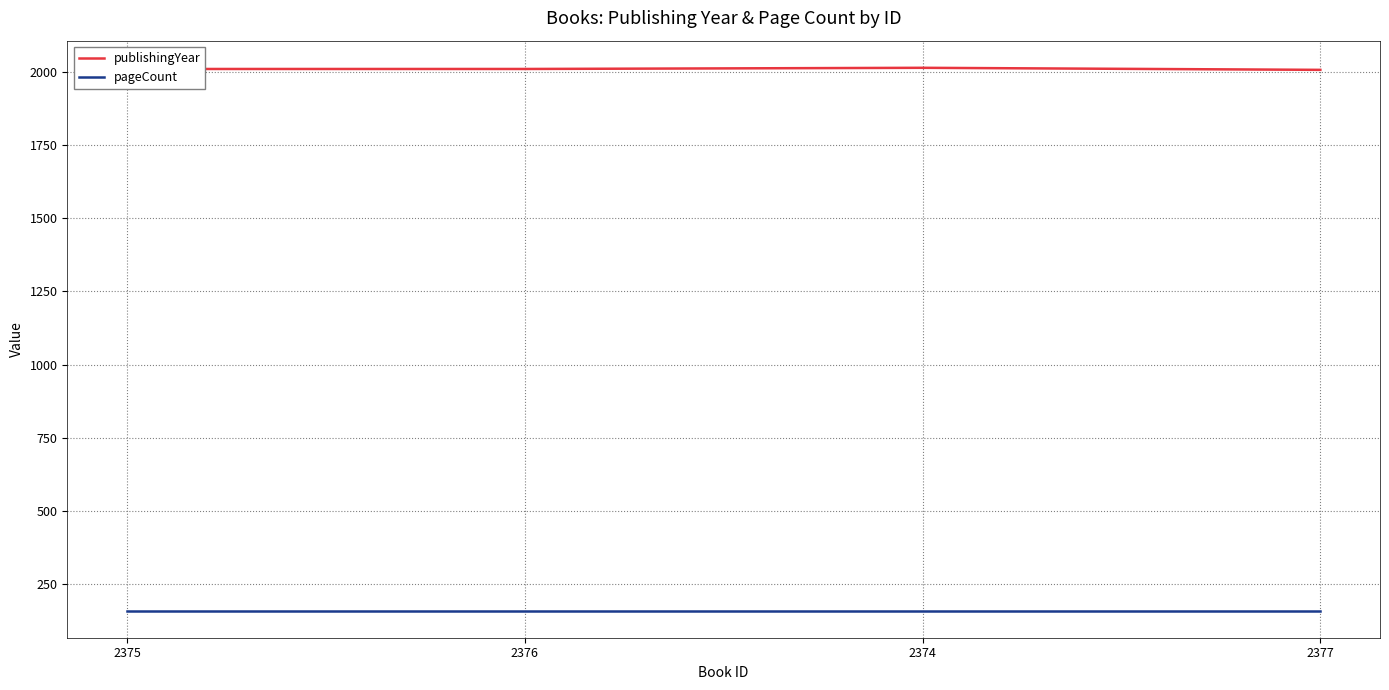

Which series has the largest total across all categories?

publishingYear